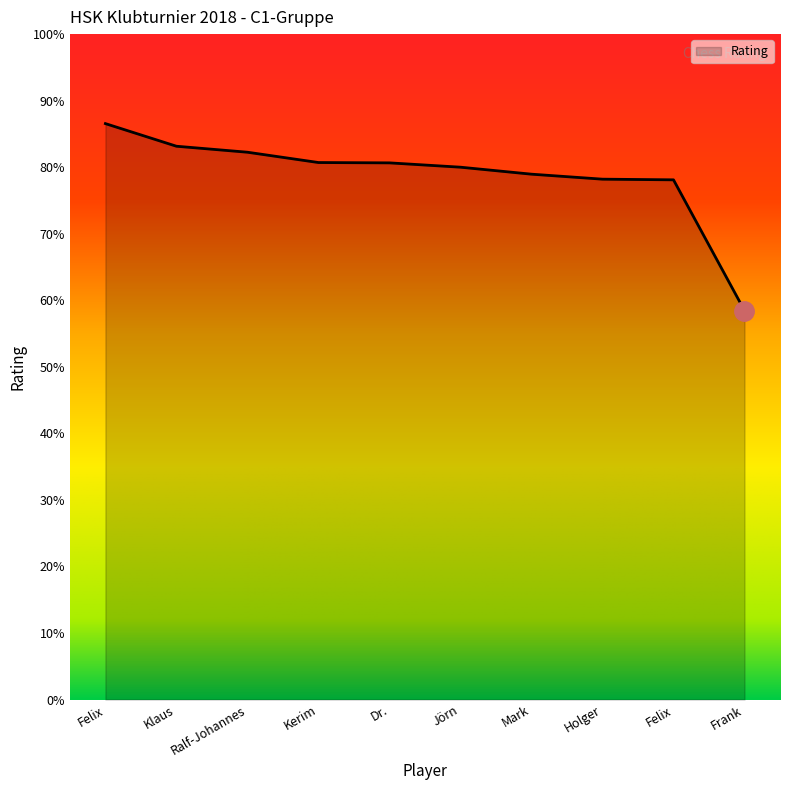

Rank the categories by value from highest to lowest.

Felix, Klaus, Ralf-Johannes, Kerim, Dr., Jörn, Mark, Holger, Felix, Frank